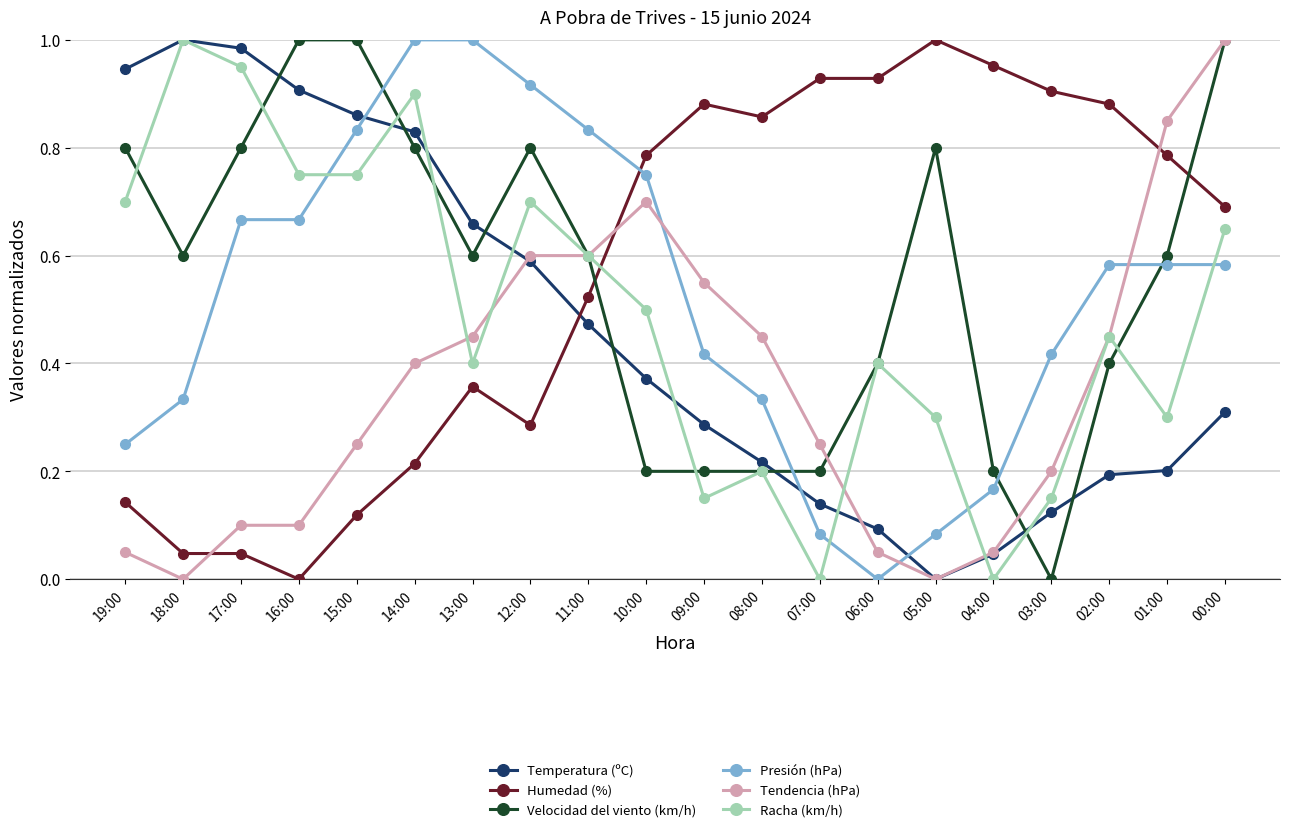

Is this an area chart (filled region under the line)?

No